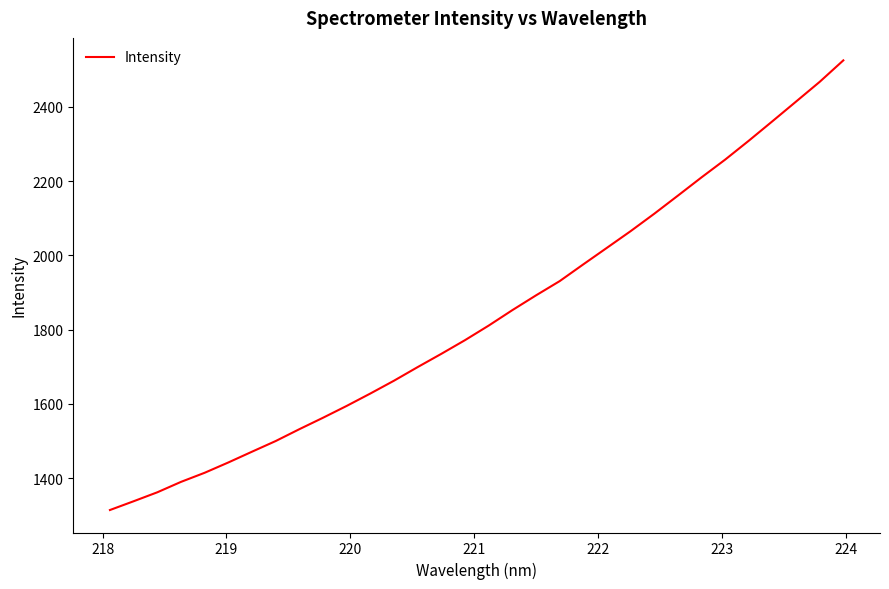

What is the difference between the maximum and minimum values?

1211.1